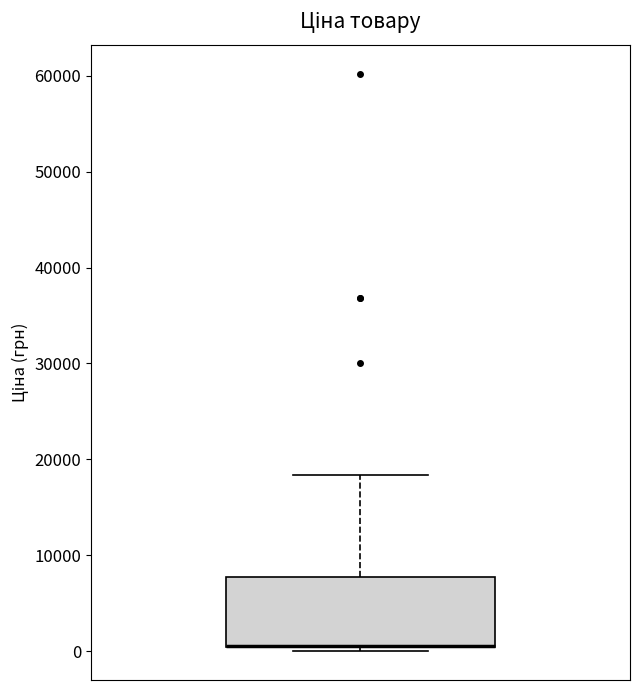

Where does the upper whisker of the box end on the y-axis? The values are not printed on the chart, so give them approximately, as read against the axis.

18000